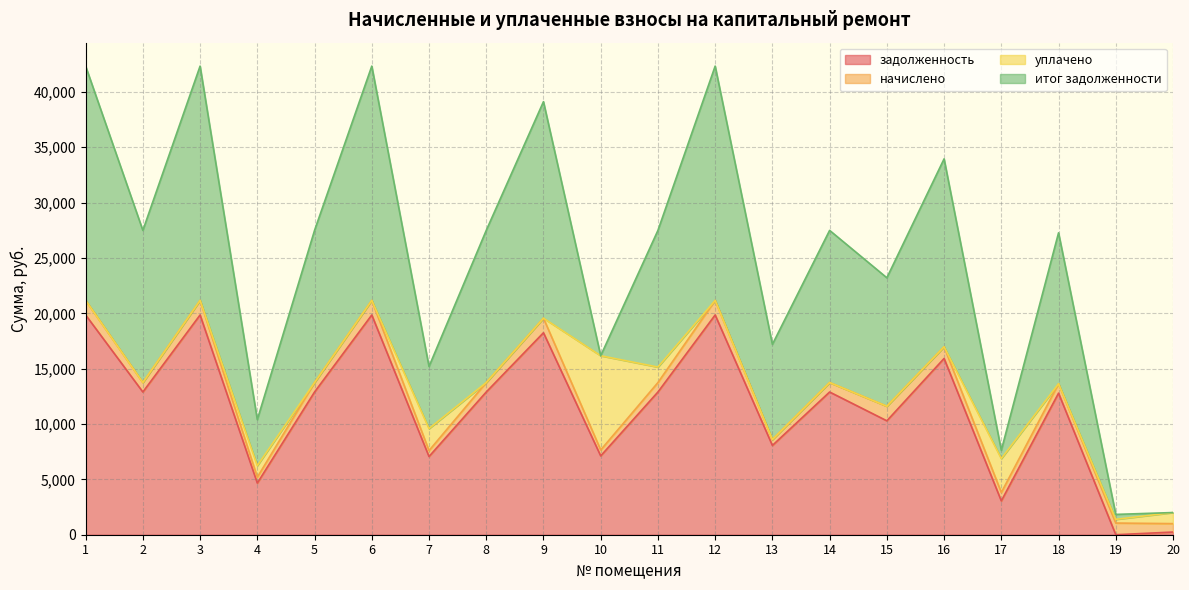

Between 5 and 7, which series saw the biggest shift?

итог задолженности